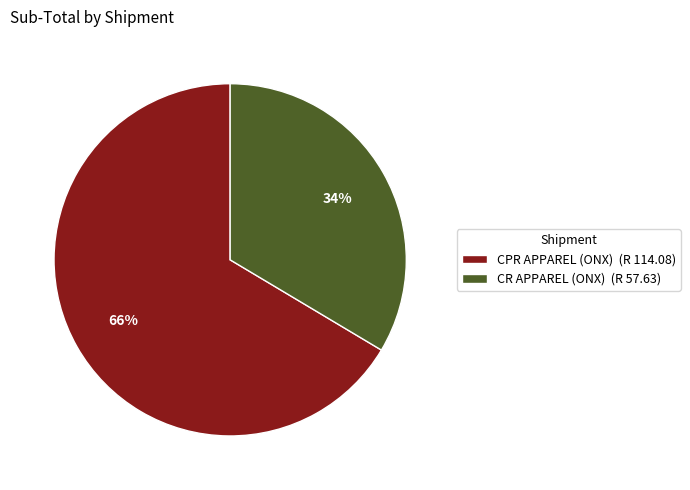

The CR APPAREL (ONX) slice represents 34% of the pie. True or false?

True